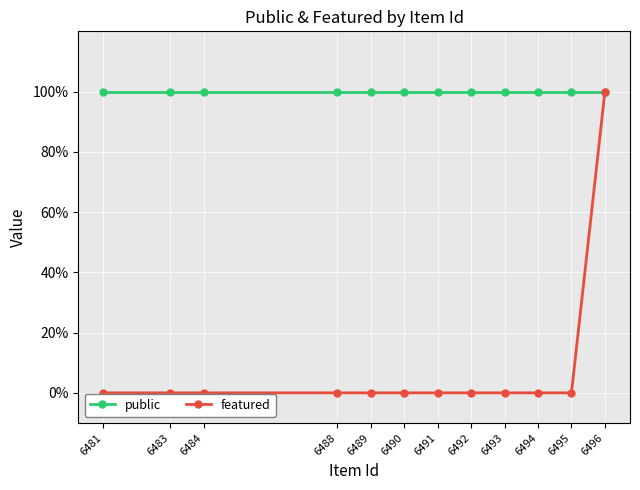

List the series in order of their peak value, lowest first.

public, featured